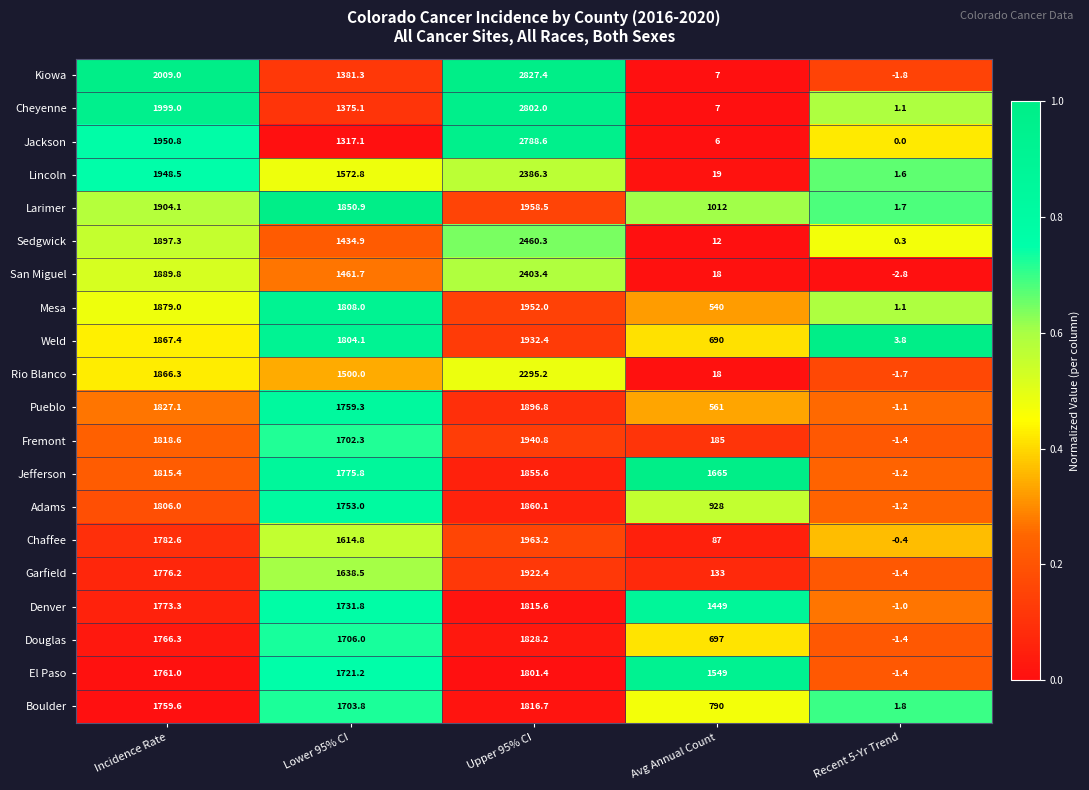

The value of Boulder at Incidence Rate is 2721.3. True or false?

False